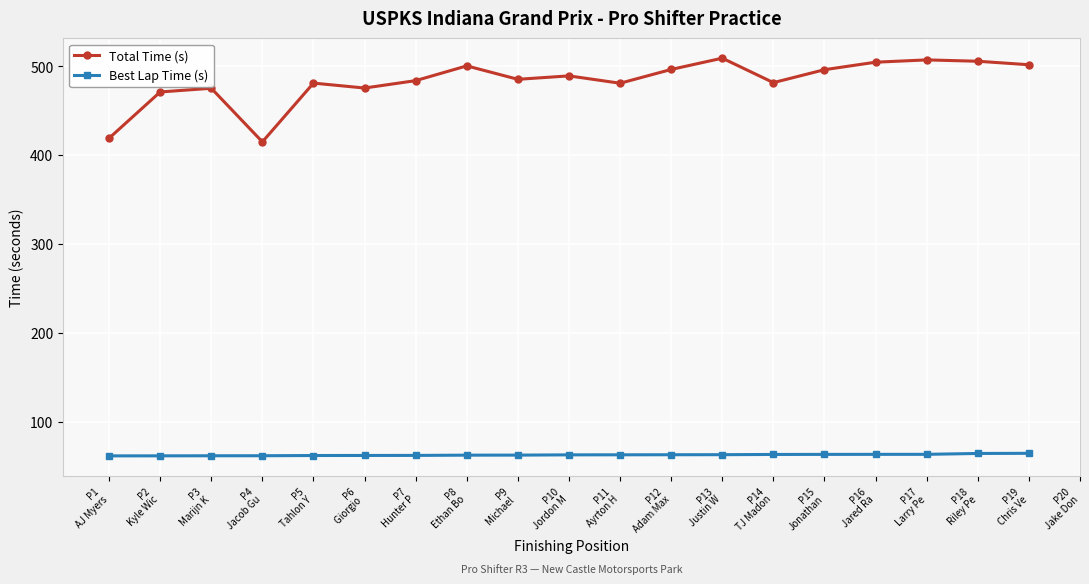

At how many categories does at least one series exceed 353?

19